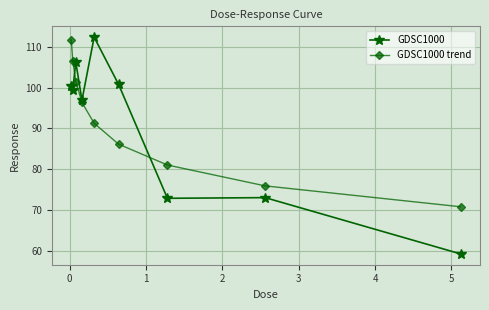

What is the average value of the GDSC1000 series?

91.2